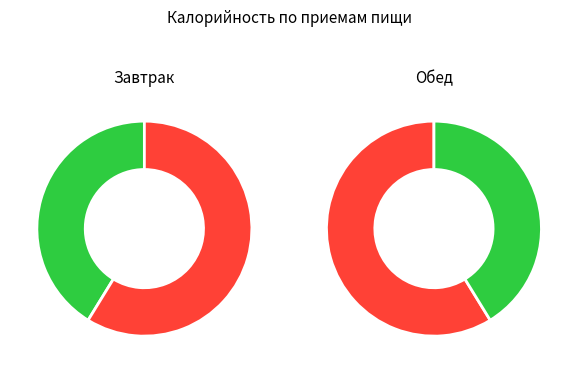

To the nearest percent, what is the difference between the largest and smallest slice percentages?

20%